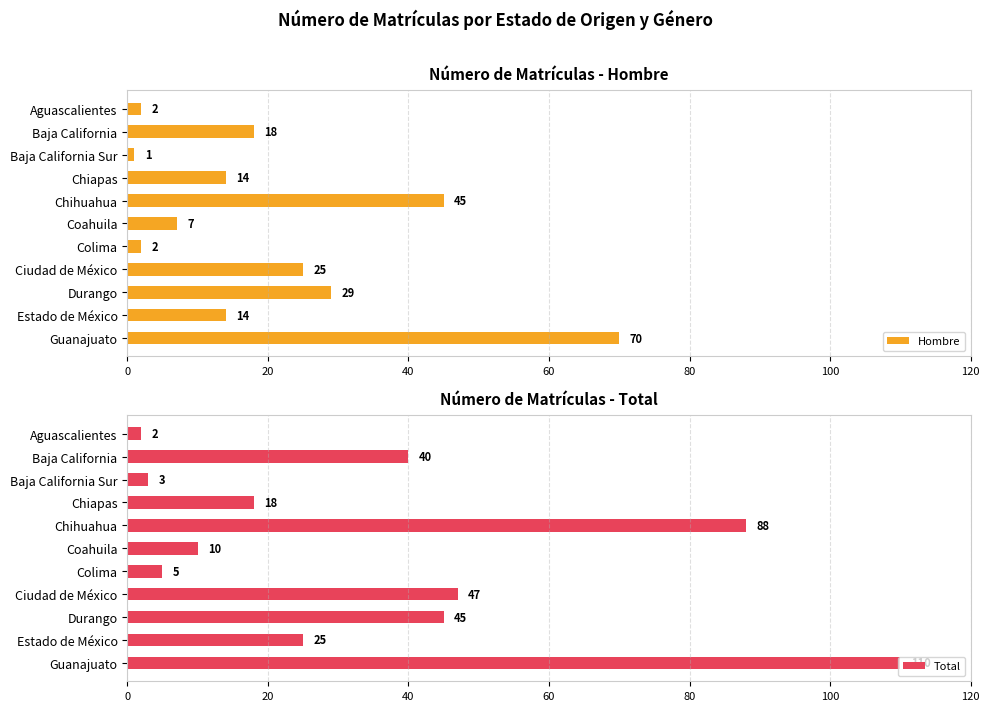

Which category has the lowest value in the Hombre series?

Baja California Sur